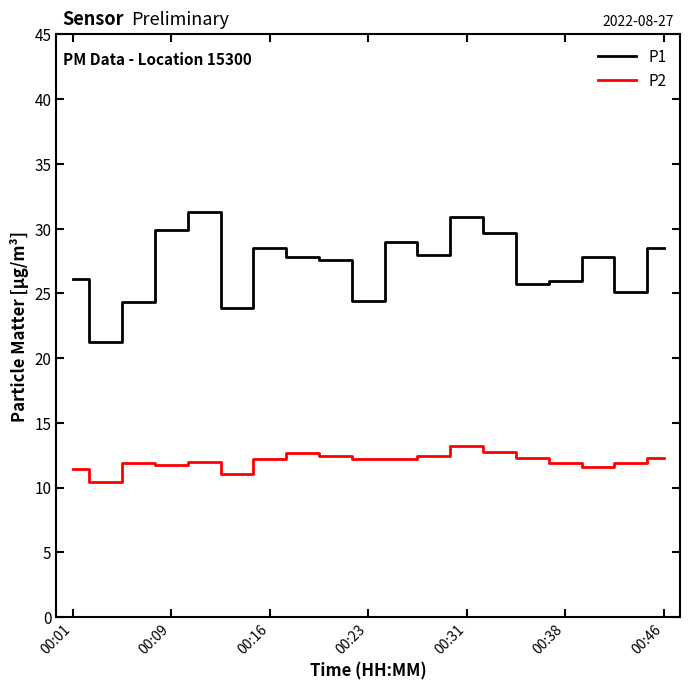

What is the difference between the maximum and minimum values in the P1 series?

10.0